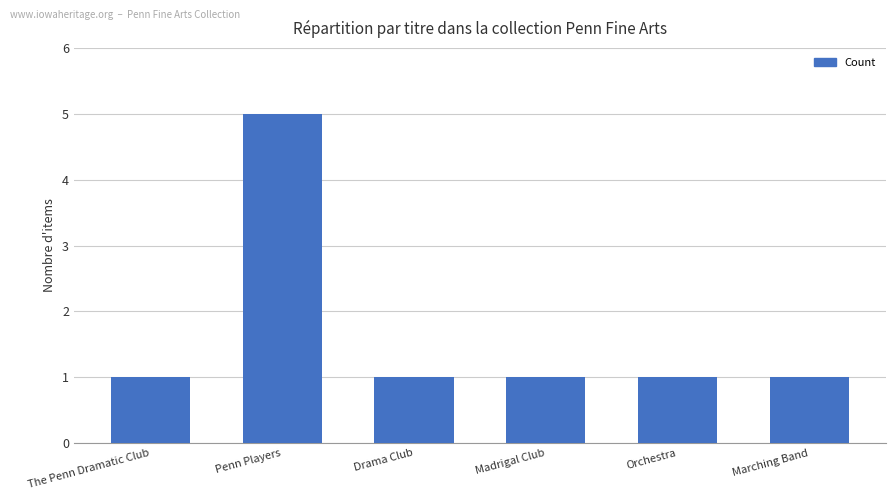

The value at Marching Band is 1. True or false?

True